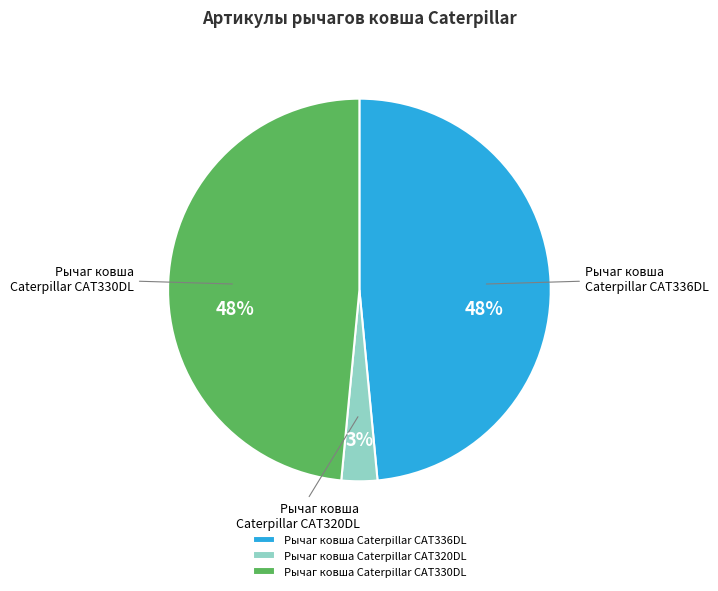

How many slices are in this pie chart?

3